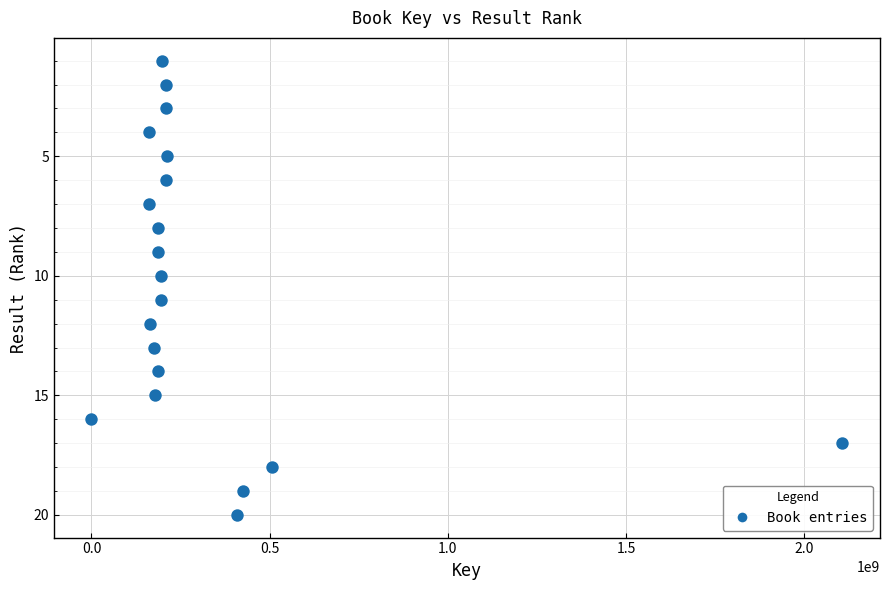

What is the range of X values (max minus min)?

2106708639